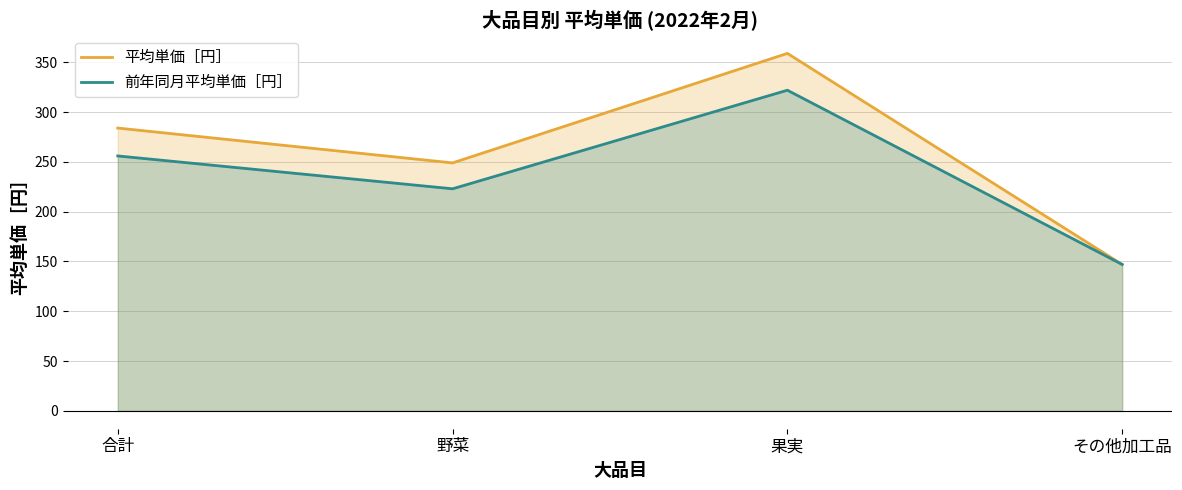

Where does the 前年同月平均単価［円］ series first go above 256?

果実